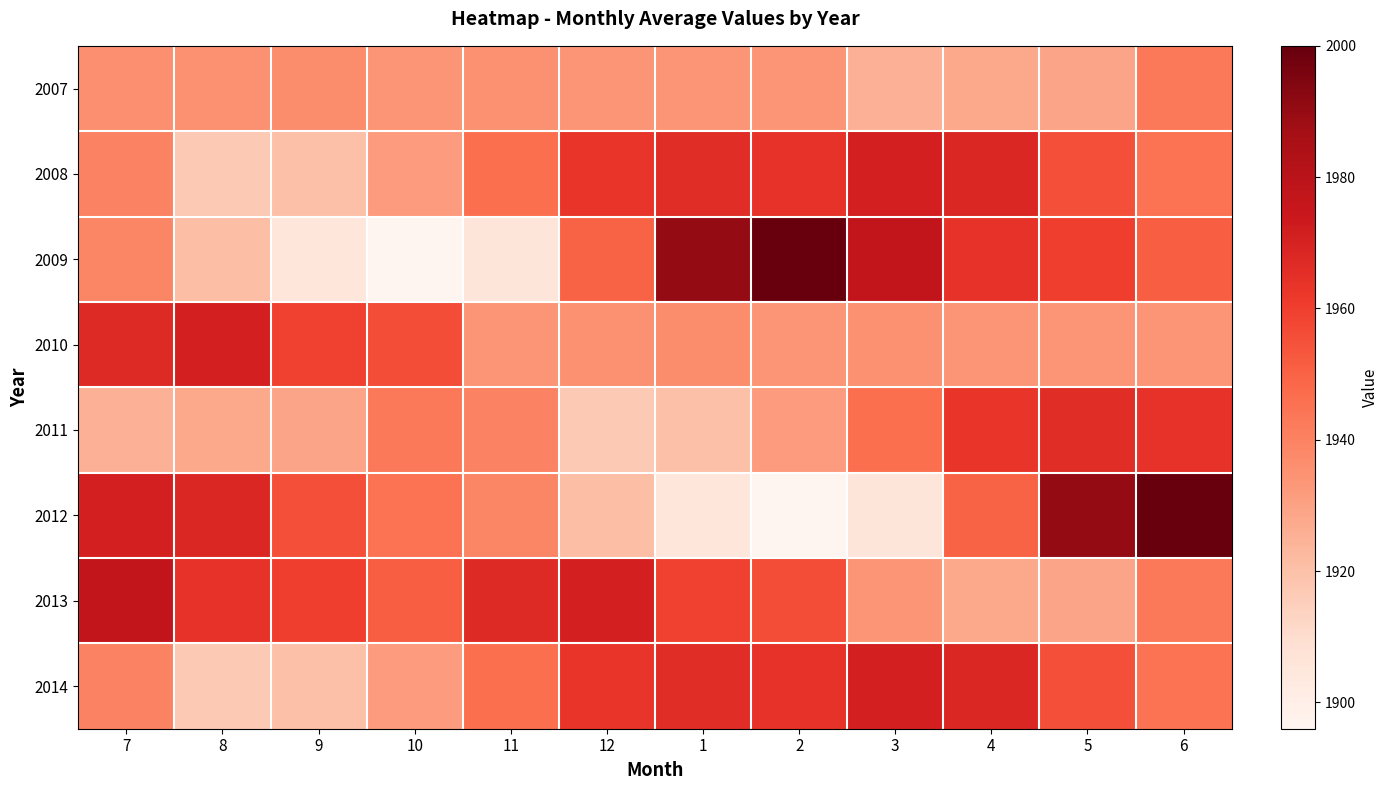

Which series has the widest spread of values?

2009